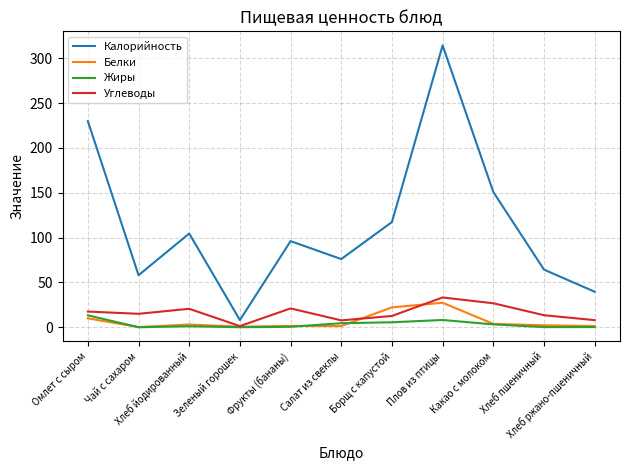

Does the chart have visible grid lines?

Yes